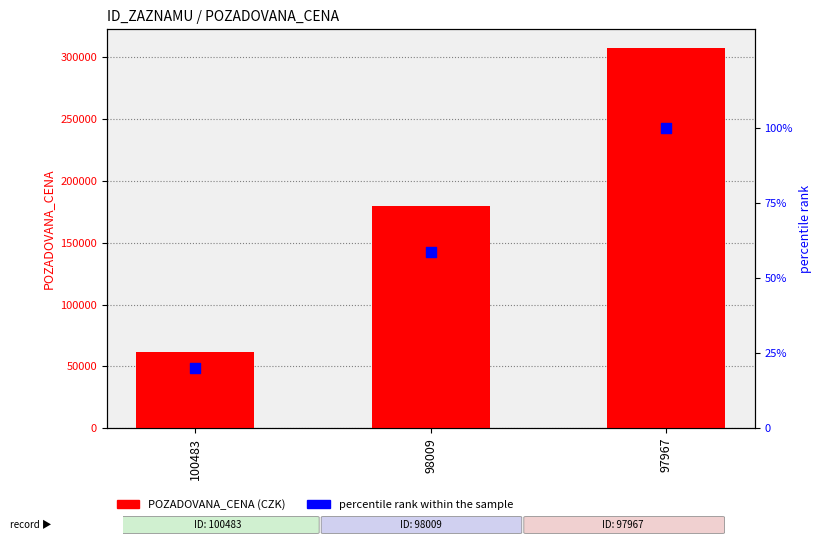

At which category is the sum across all series the highest?

97967